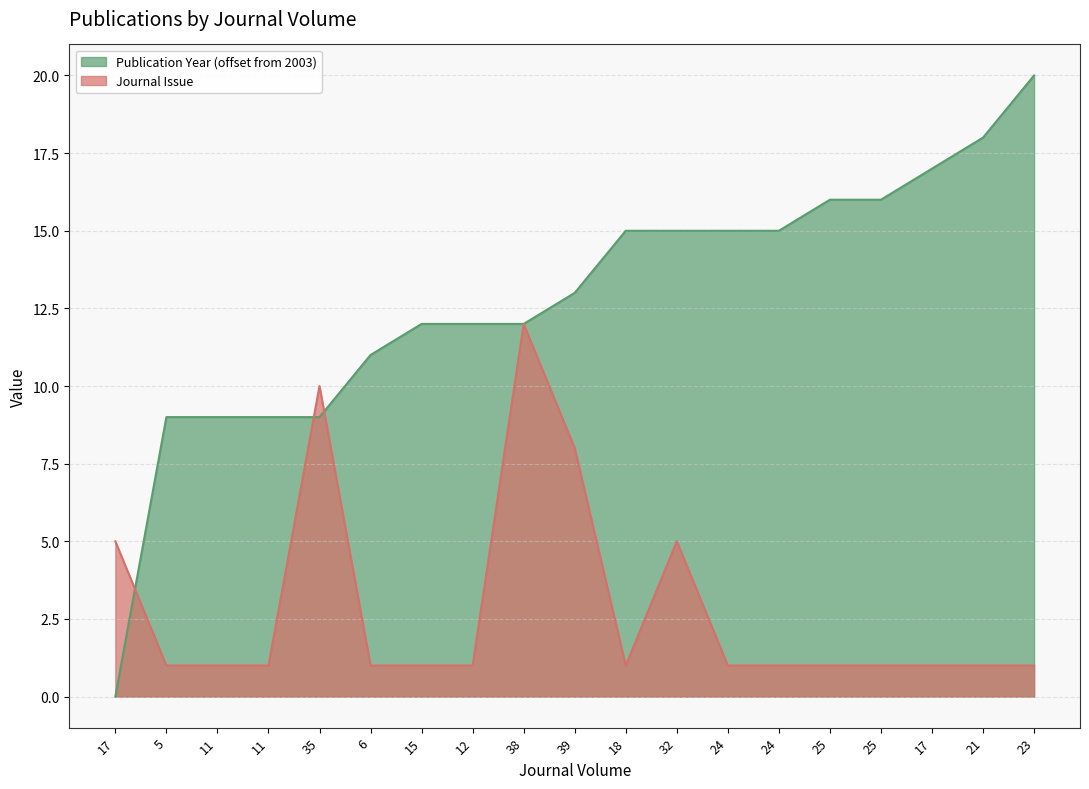

Rank the series by their maximum value, from lowest to highest.

Journal Issue, Publication Year (offset from 2003)